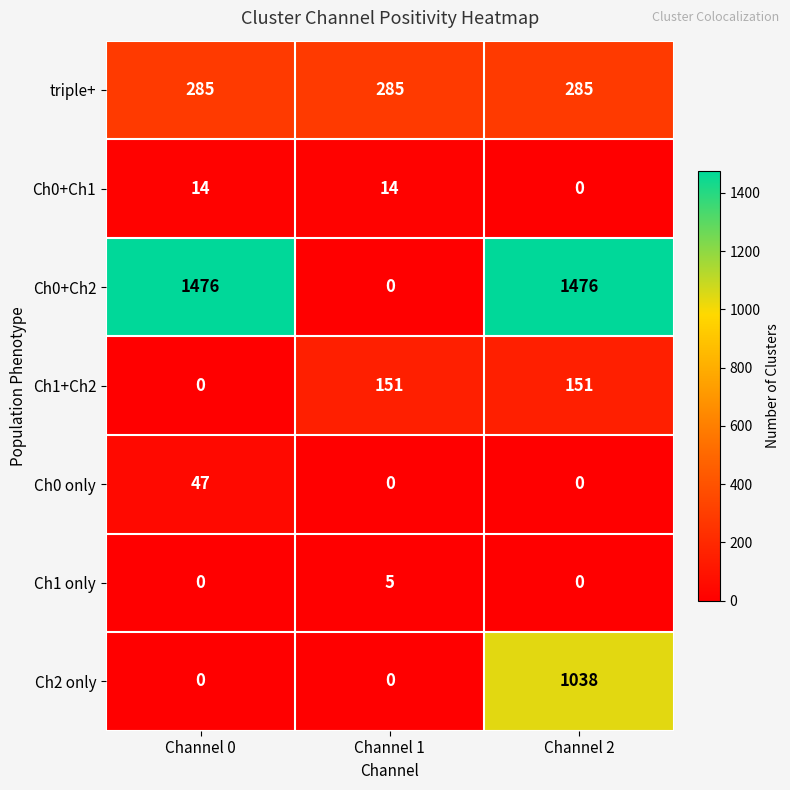

Rank the series by their maximum value, from highest to lowest.

Ch0+Ch2, Ch2 only, triple+, Ch1+Ch2, Ch0 only, Ch0+Ch1, Ch1 only